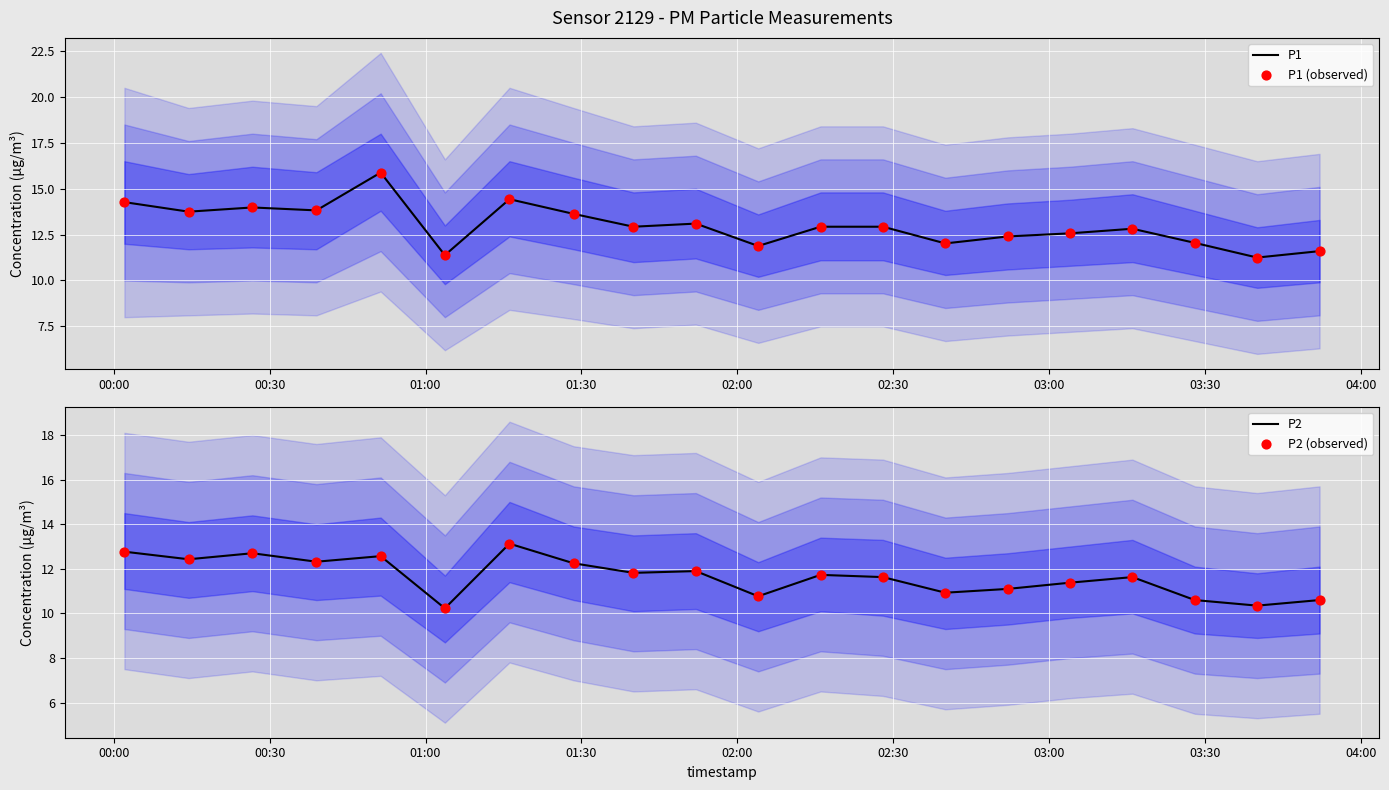

What is the lowest value of the P2 series?

10.2